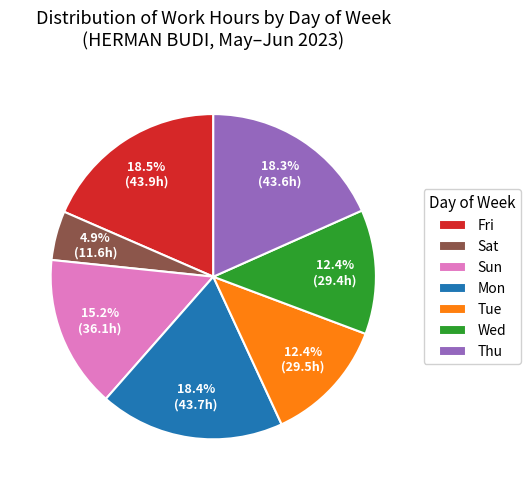

To the nearest percent, what percentage of the pie is Sun?

15%